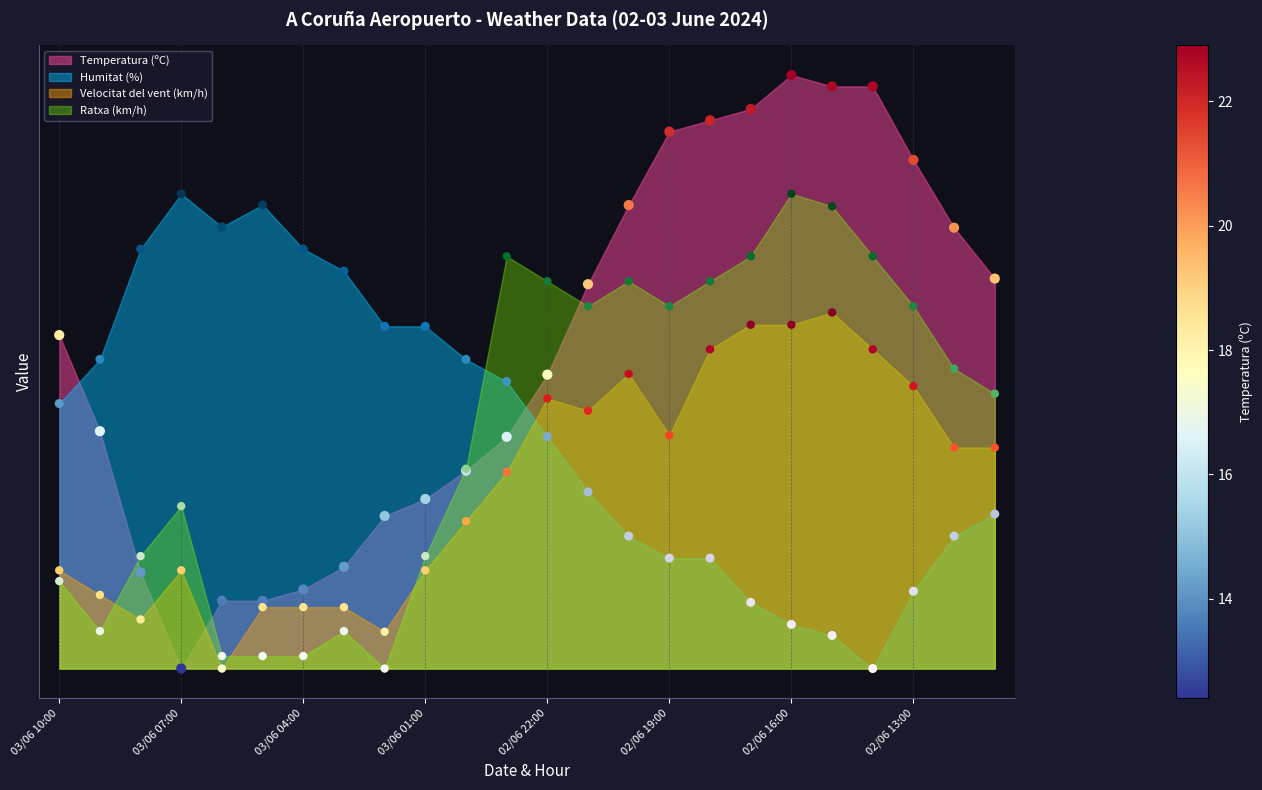

What are all the series names shown in the legend?

Temperatura (ºC), Humitat (%), Velocitat del vent (km/h), Ratxa (km/h)